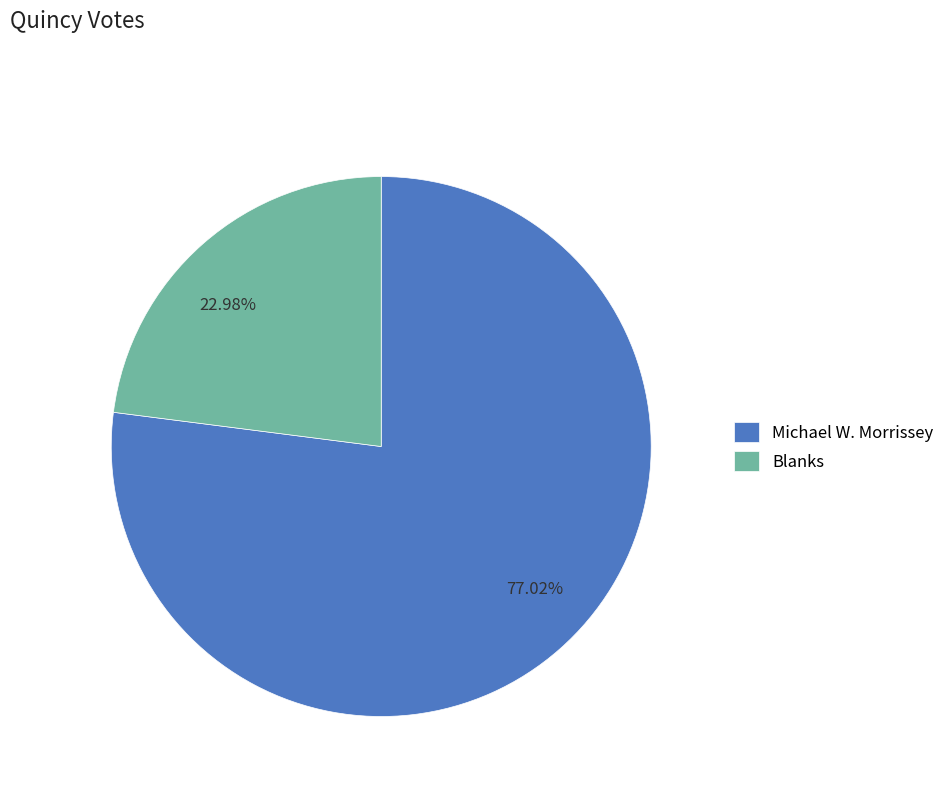

Which slice is the smallest?

Blanks